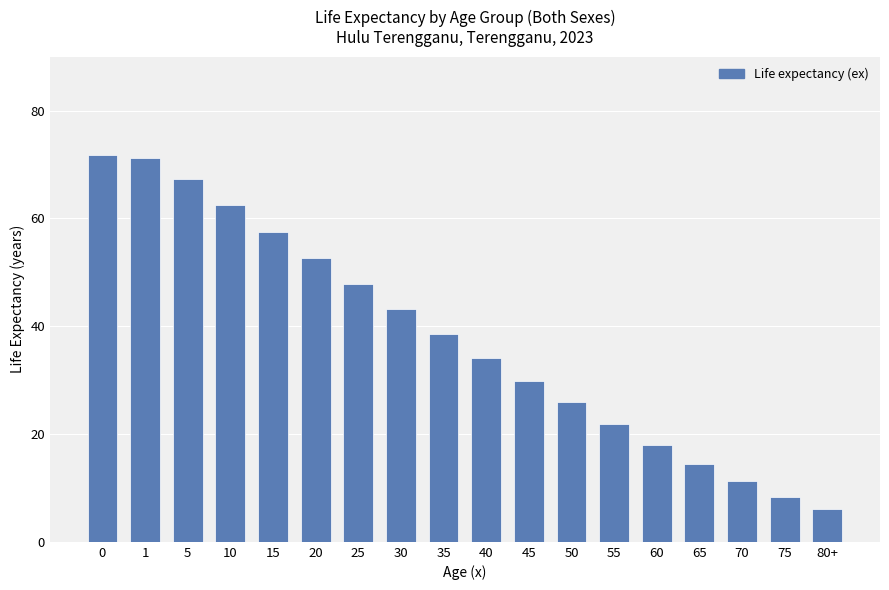

How many bars are there in total?

18